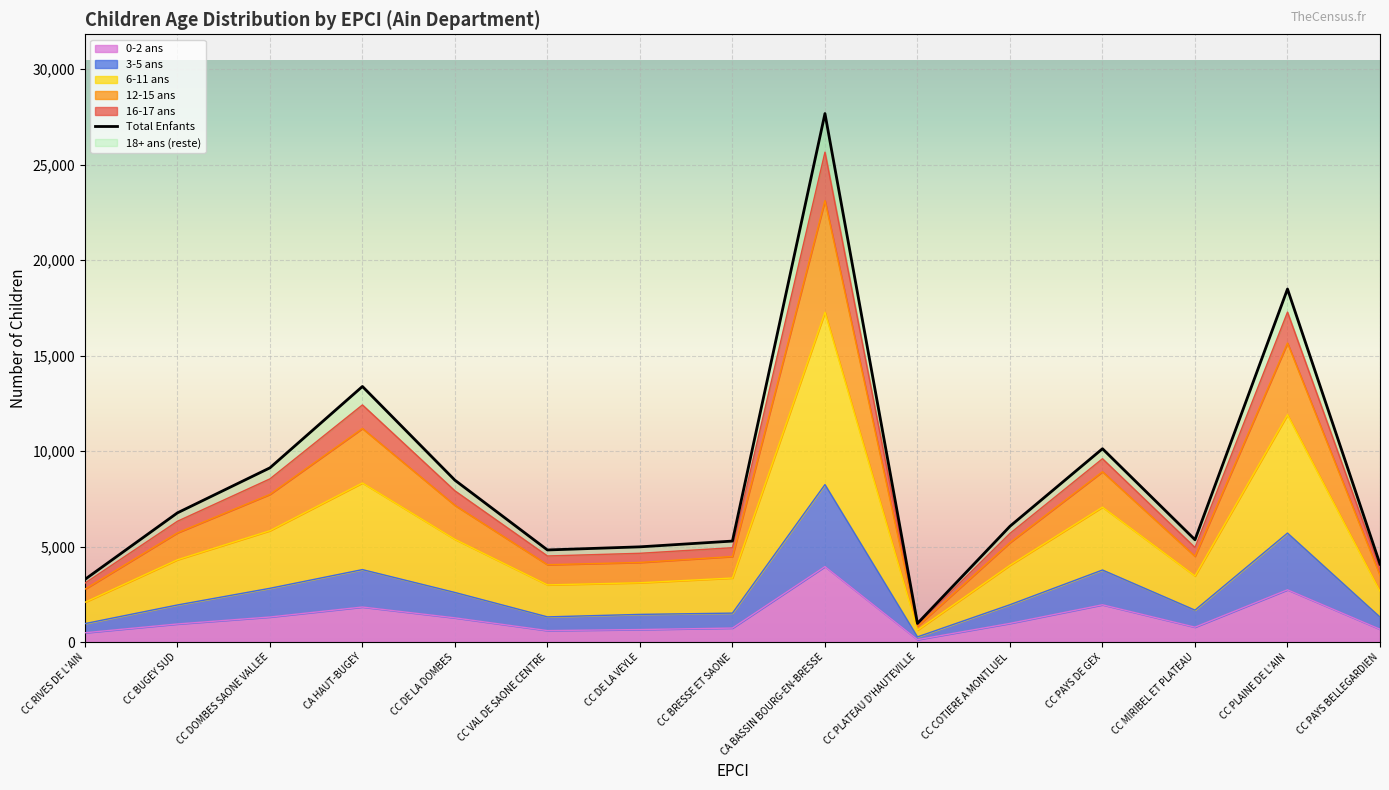

At how many categories does at least one series exceed 13328?

3